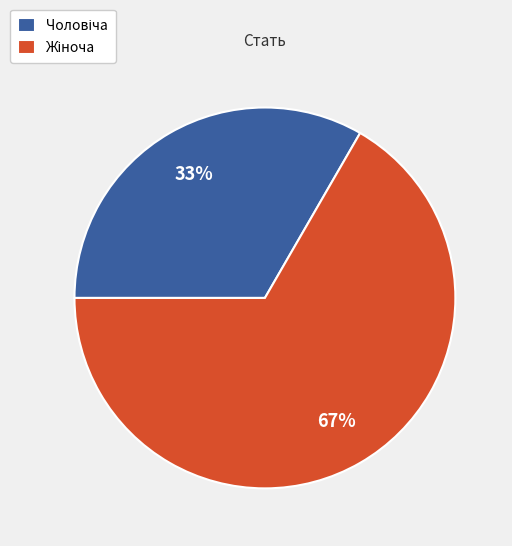

Is there any slice that represents more than half of the pie?

Yes